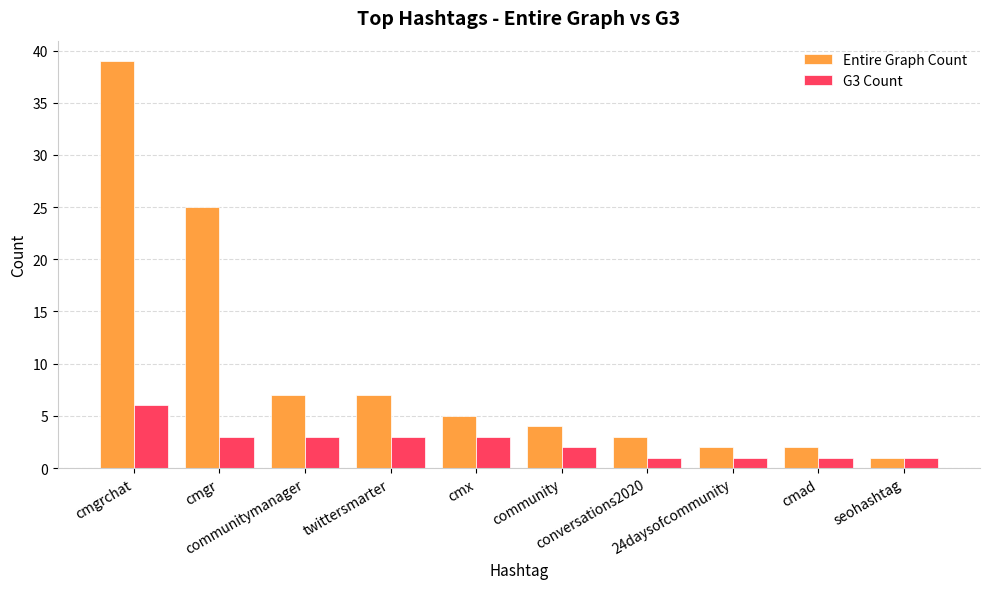

What is the difference between the maximum and second lowest values in the G3 Count series?

5